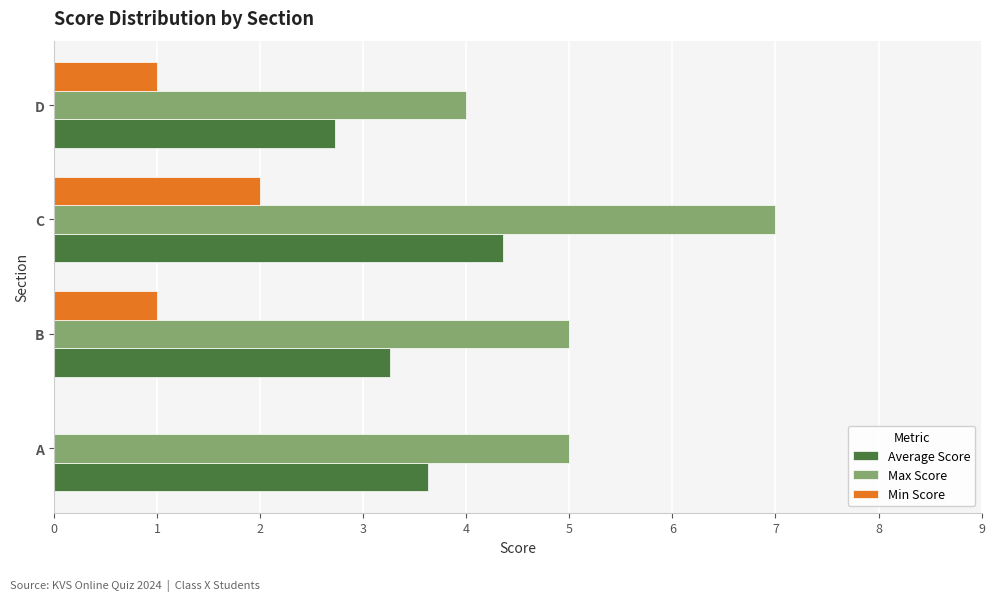

True or false: Max Score has a value of 5.8 at D.

False